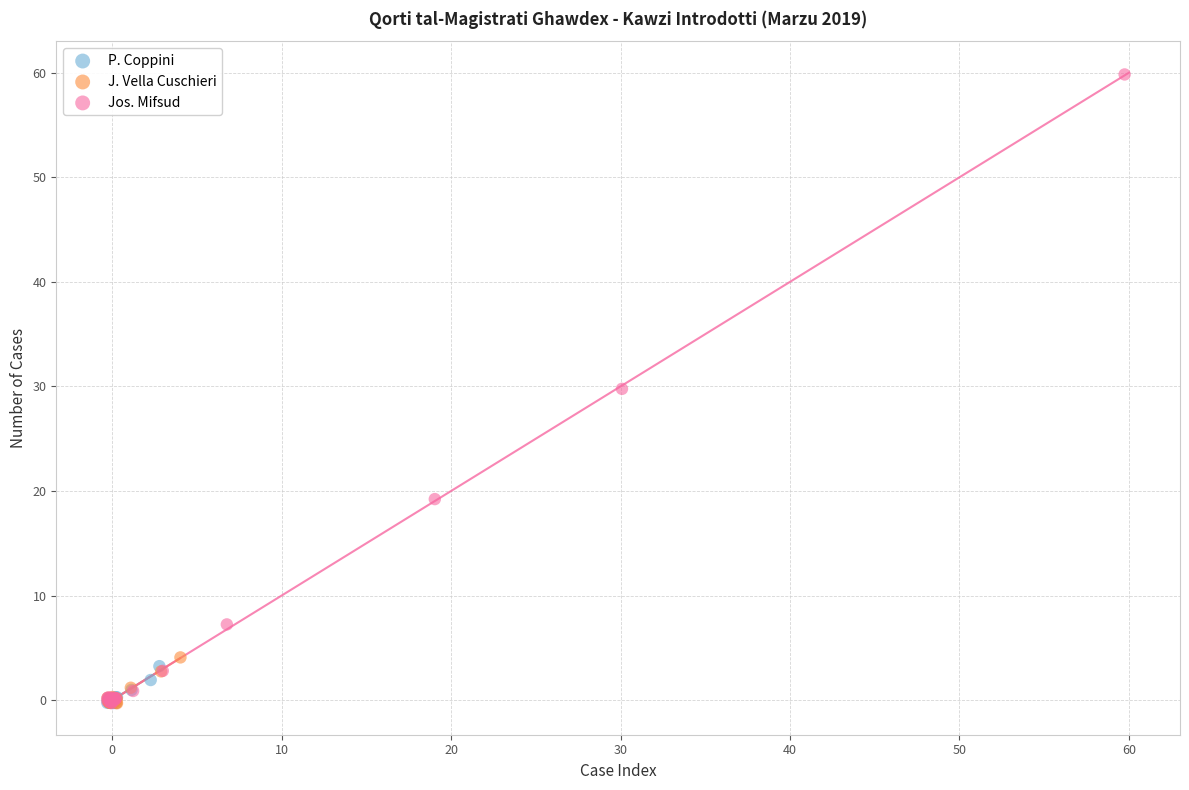

Which series has the largest Y range (max minus min)?

Jos. Mifsud